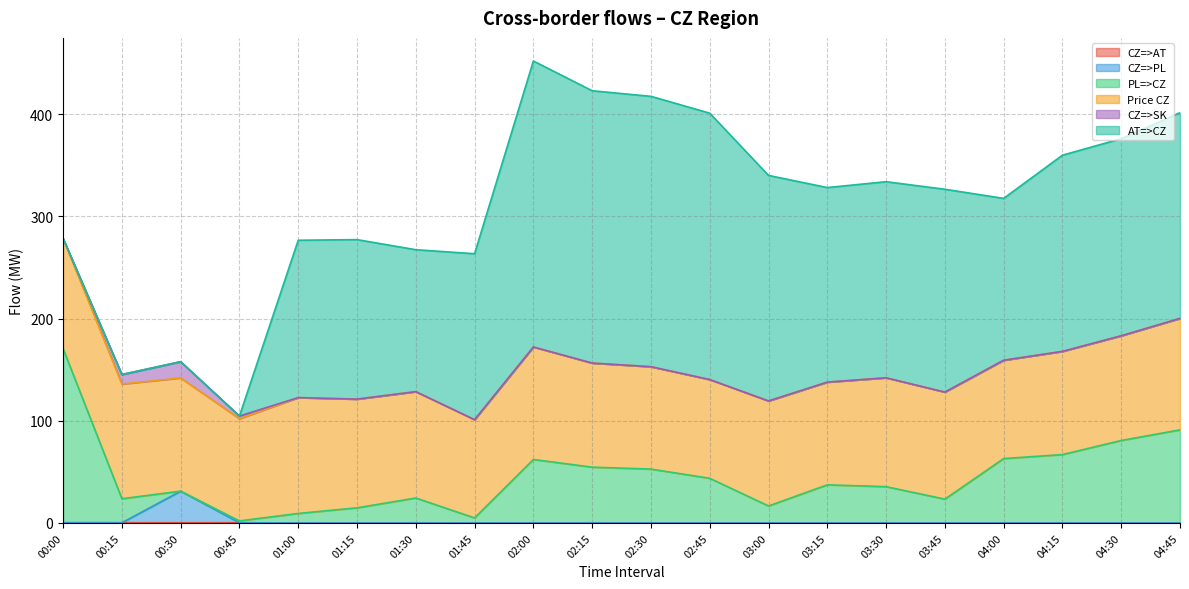

What is the total value across all series at 04:45?

401.5